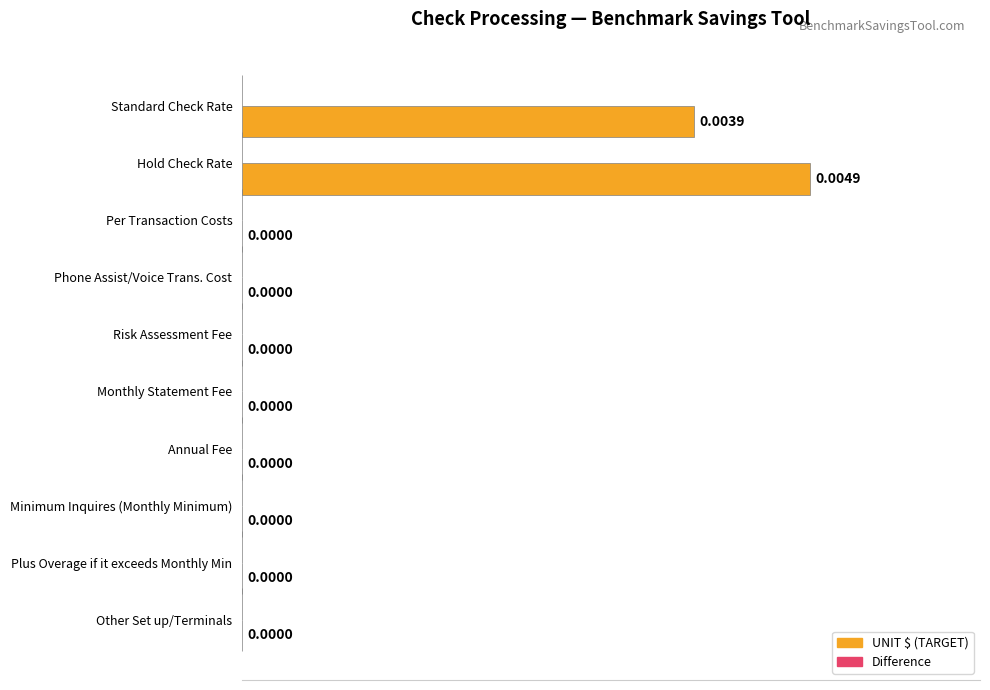

At which category does the chart reach its peak across all series?

Hold Check Rate